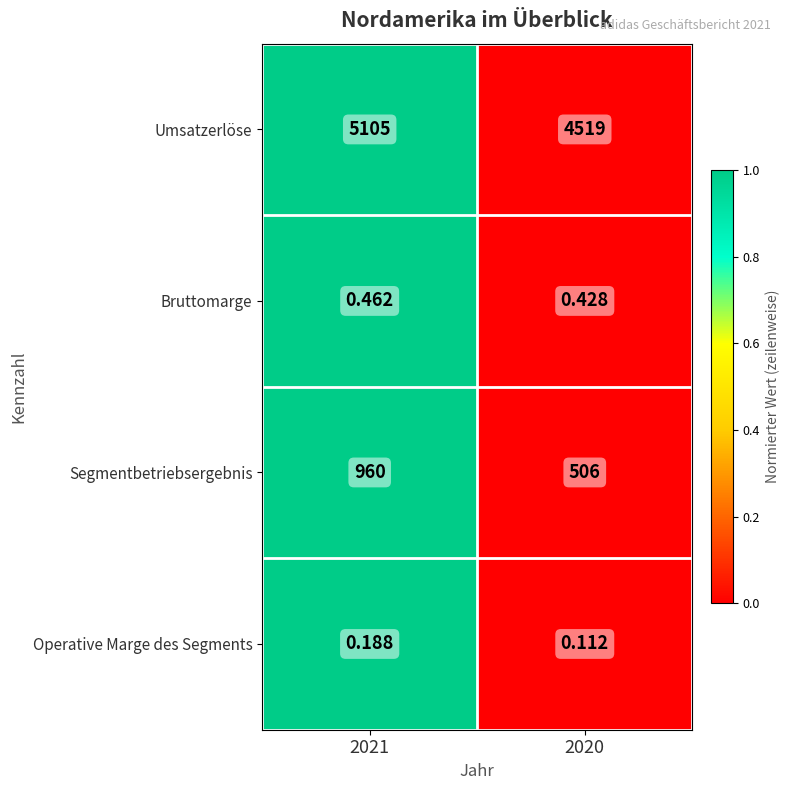

At 2021, list the series in order from largest to smallest.

Umsatzerlöse, Segmentbetriebsergebnis, Bruttomarge, Operative Marge des Segments